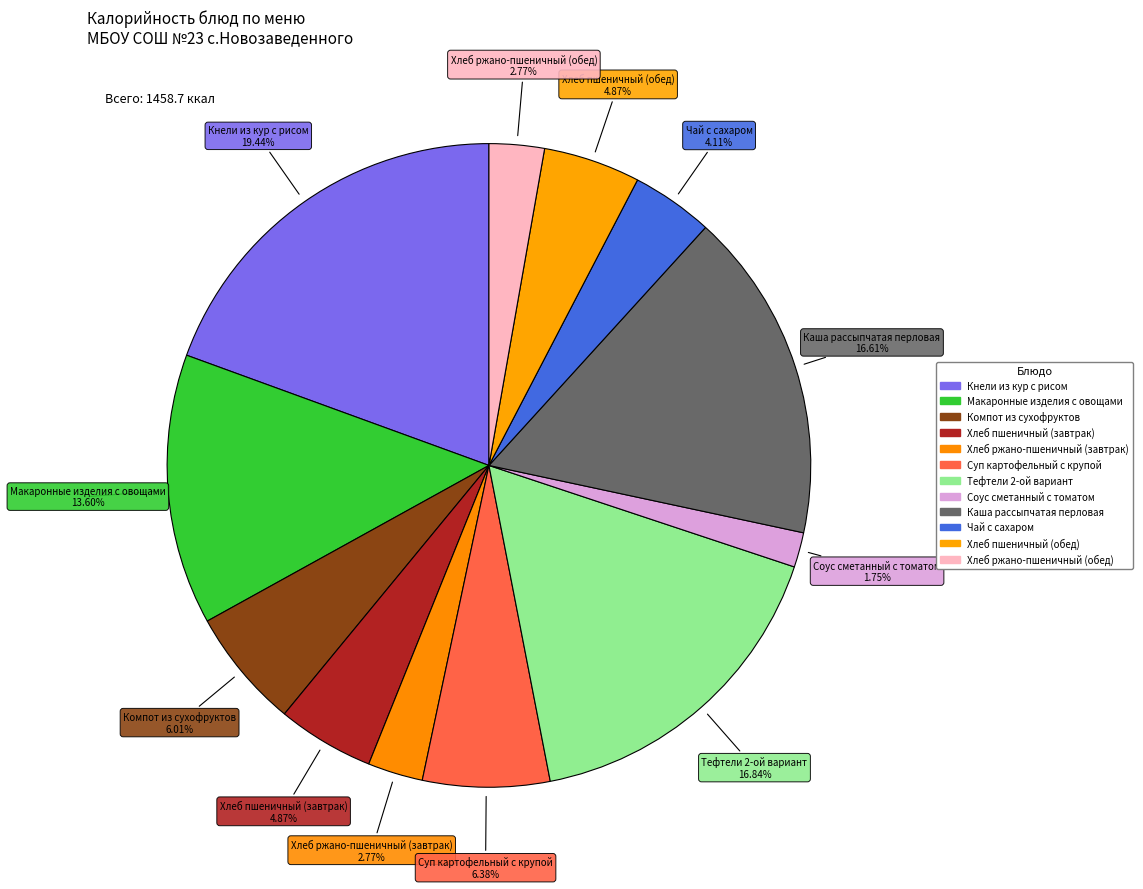

Is it true that Соус сметанный с томатом is 12% of the pie?

False